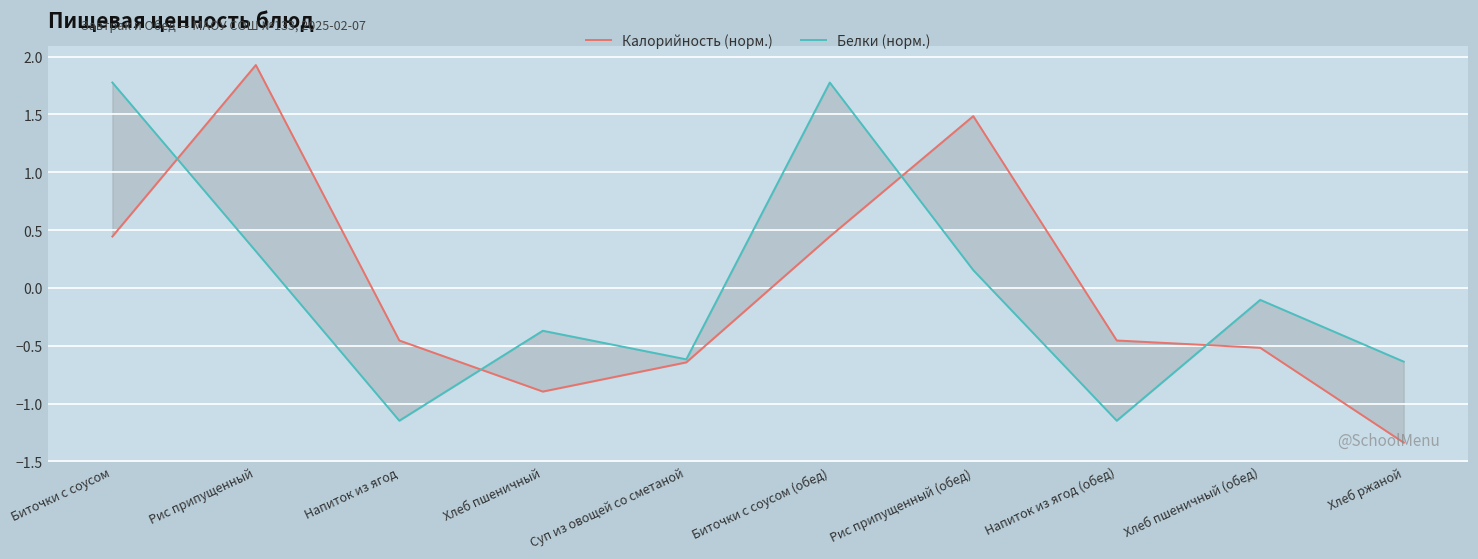

What are all the series names shown in the legend?

Калорийность (норм.), Белки (норм.)